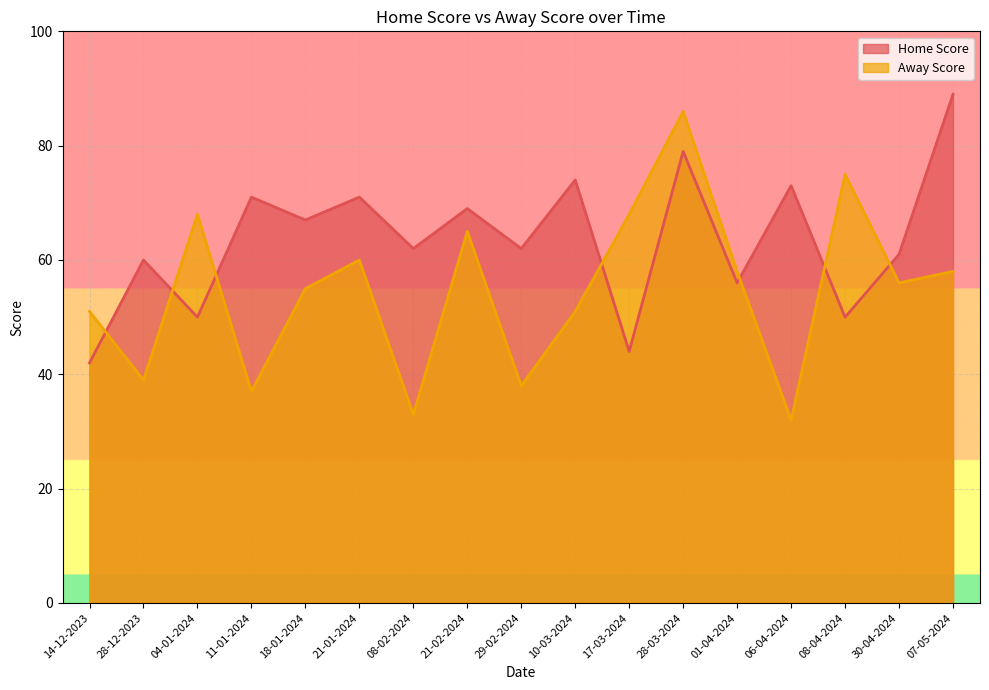

How many intersections are there between Away Score and Home Score?

7